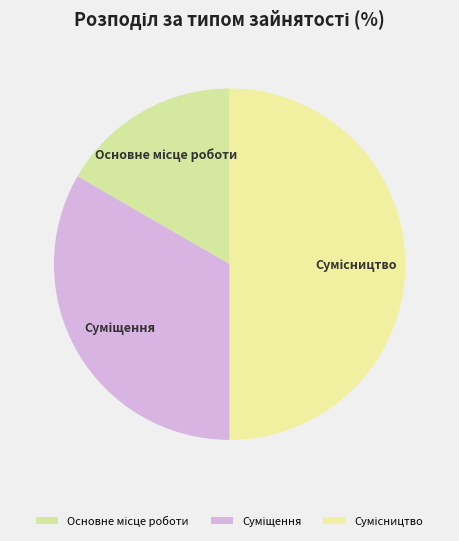

To the nearest percent, what is the difference between the Сумісництво and Суміщення slice percentages?

17%